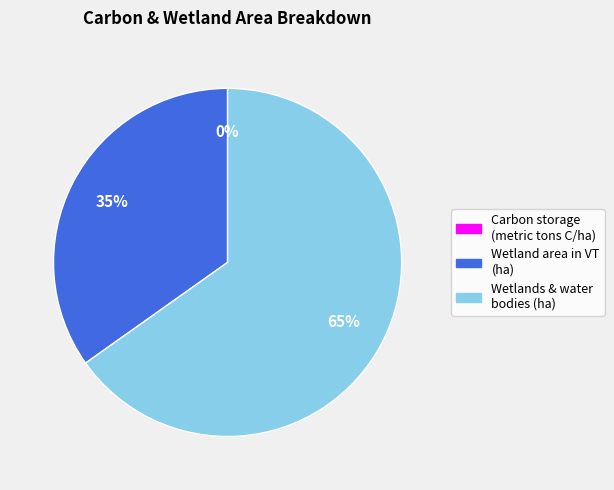

Does any single category account for the majority?

Yes